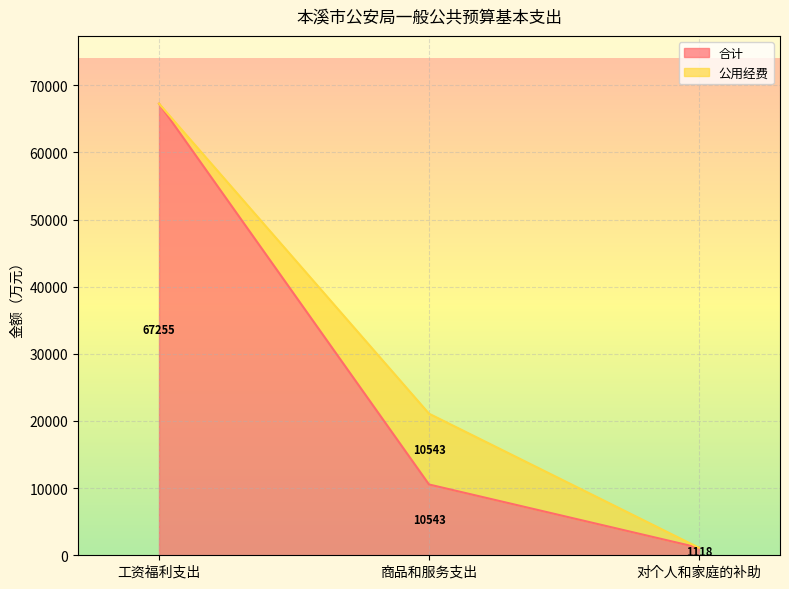

Reading left to right, transcribe all the data shown in this chart.

工资福利支出=67255.1	商品和服务支出=10543.2	对个人和家庭的补助=1118.1